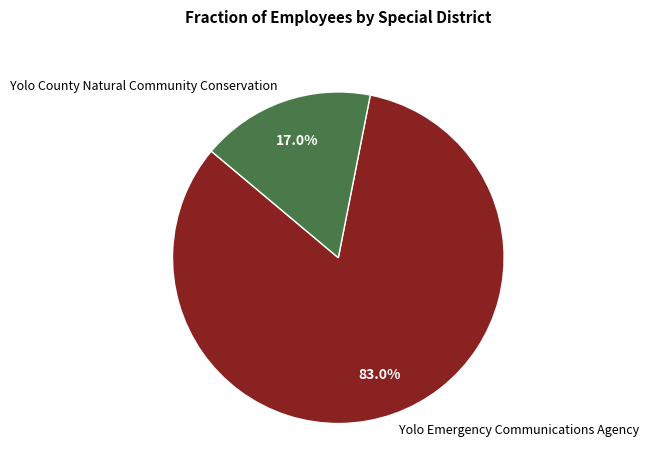

How many slices are in this pie chart?

2